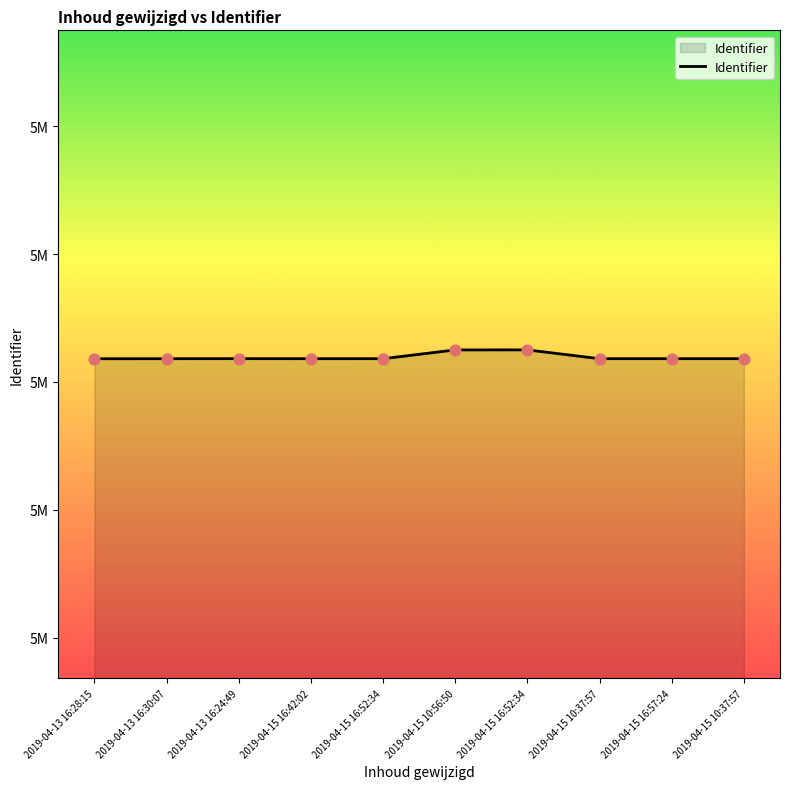

What is the change in value from 2019-04-15 16:42:02 to 2019-04-15 16:52:34?

+1378